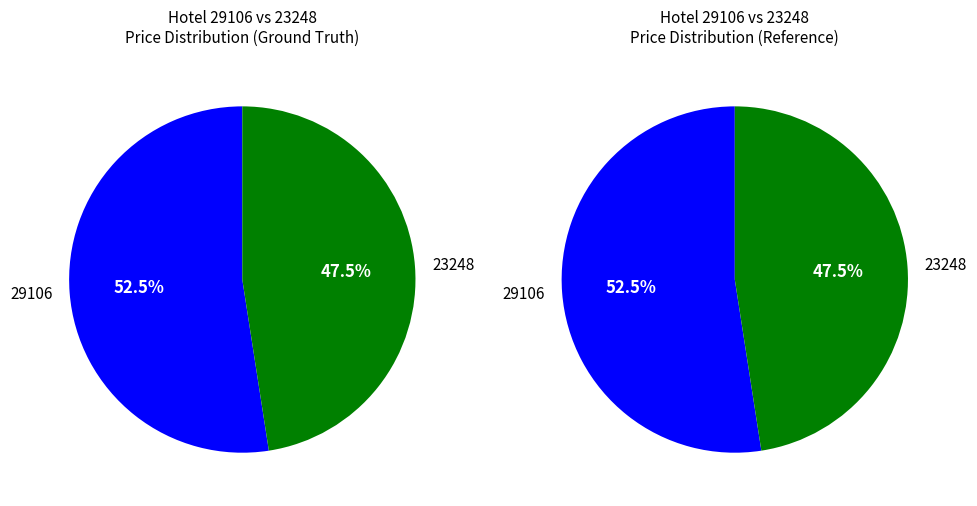

Which slice represents more than half of the pie?

29106